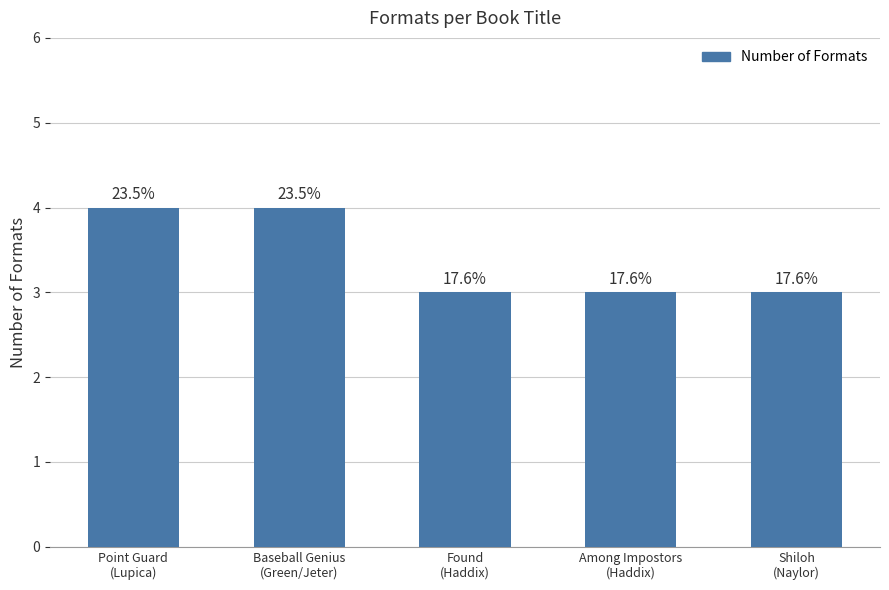

The chart shows a value of 3 at Among Impostors
(Haddix). True or false?

True